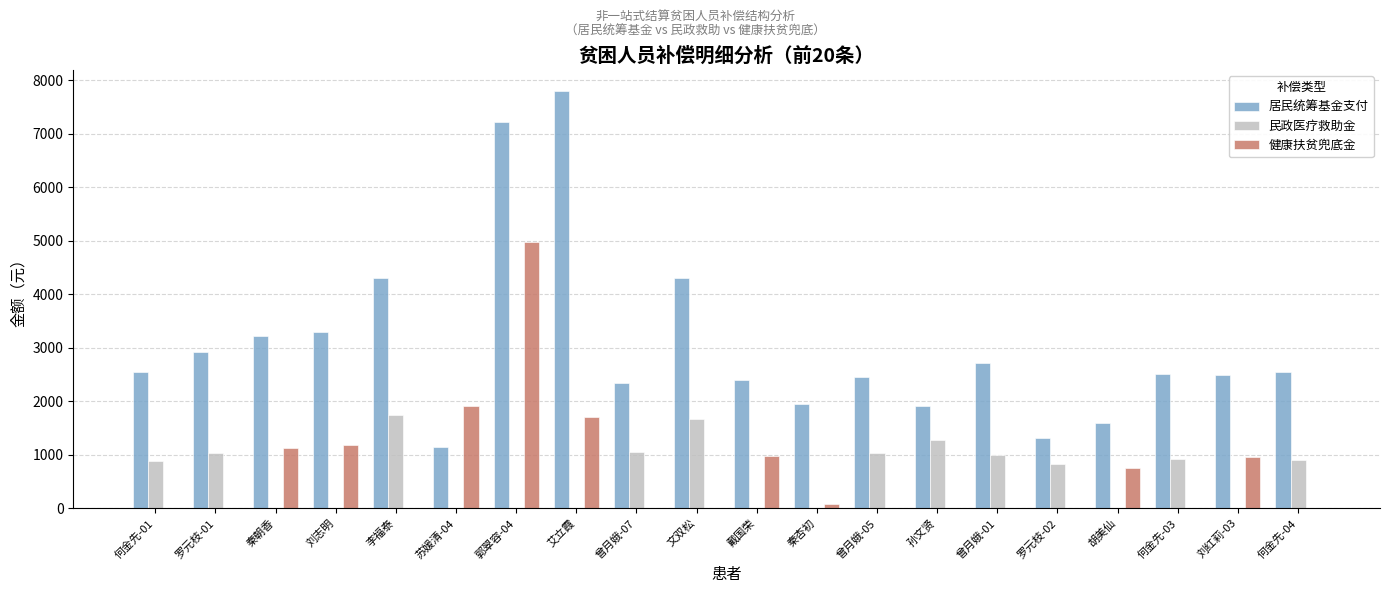

At which category is the sum across all series the highest?

郭翠容-04